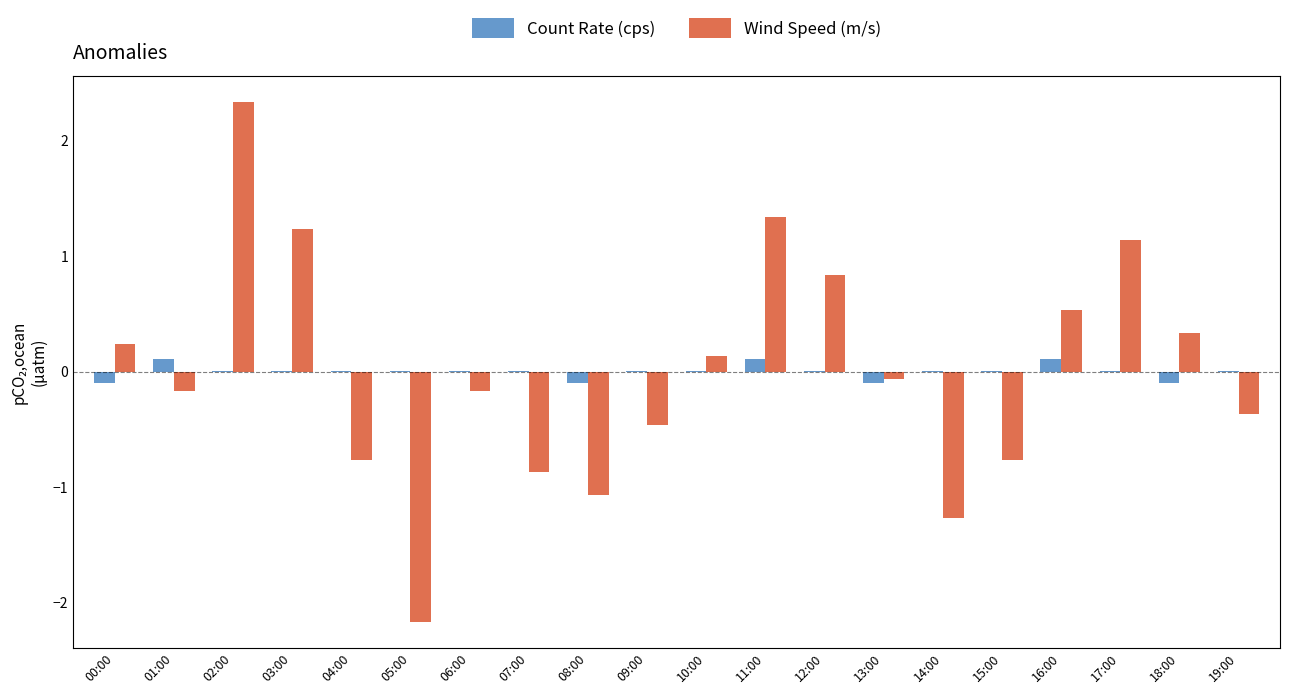

How many categories are shown in the chart?

20